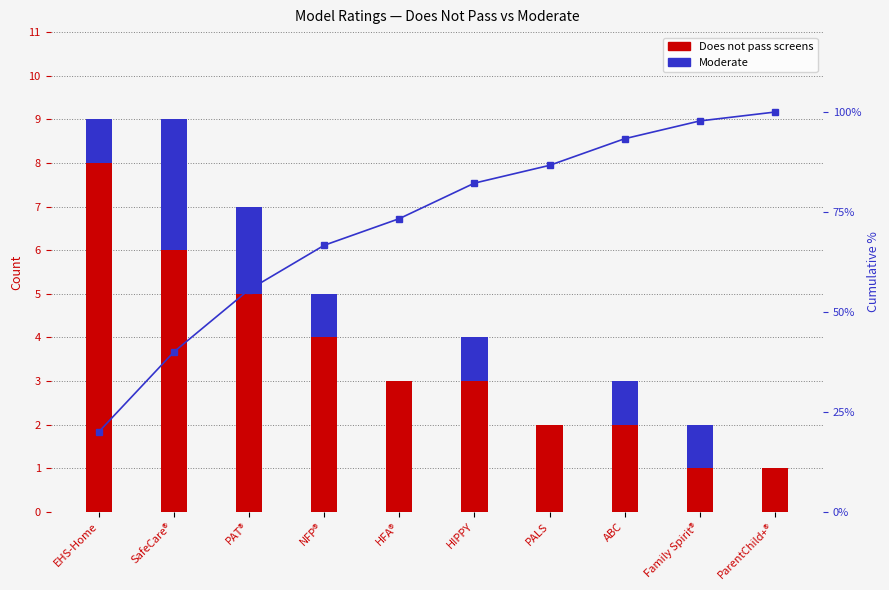

Reading left to right, list all the values displayed in this chart.

Does not pass screens: 8.0	6.0	5.0	4.0	3.0	3.0	2.0	2.0	1.0	1.0
Moderate: 1.0	3.0	2.0	1.0	0.0	1.0	0.0	1.0	1.0	0.0
Cumulative %: 20.0	40.0	55.6	66.7	73.3	82.2	86.7	93.3	97.8	100.0